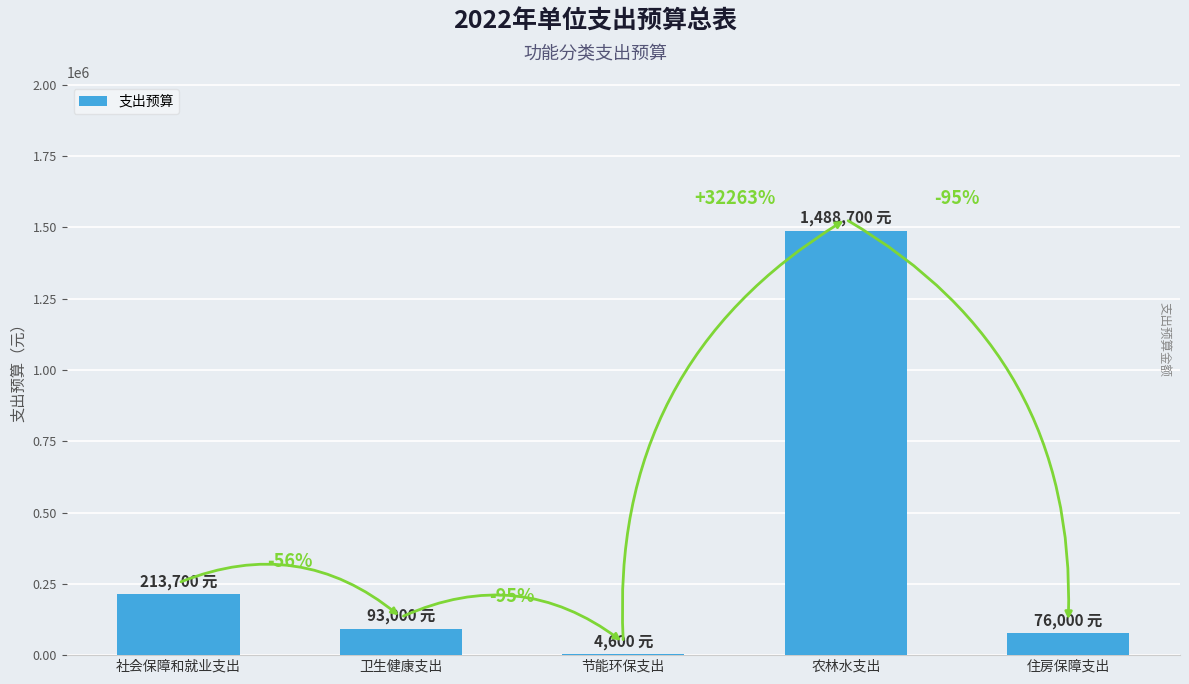

Reading left to right, what are all the values shown in this chart?

社会保障和就业支出=213700	卫生健康支出=93000	节能环保支出=4600	农林水支出=1488700	住房保障支出=76000